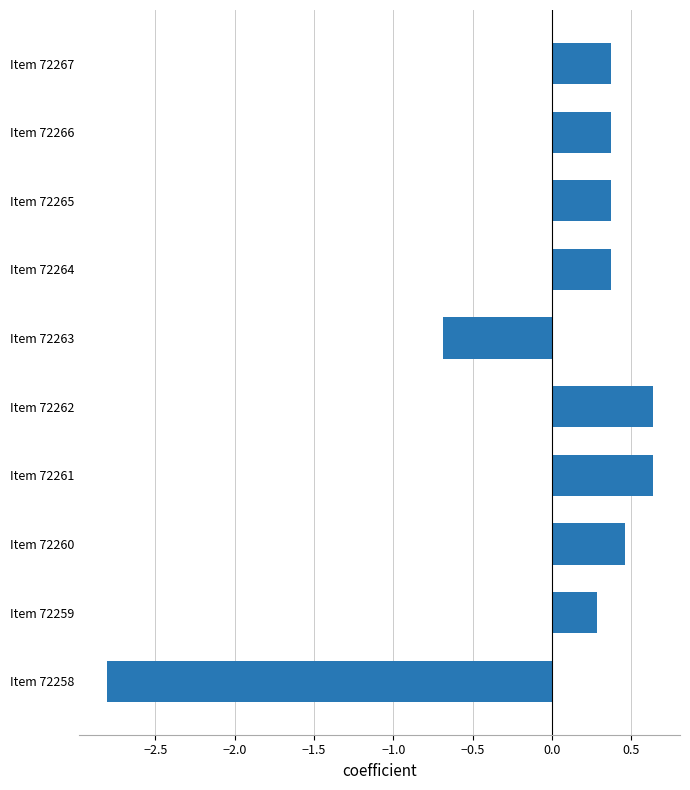

What is the difference between the second highest and second lowest values?

1.3